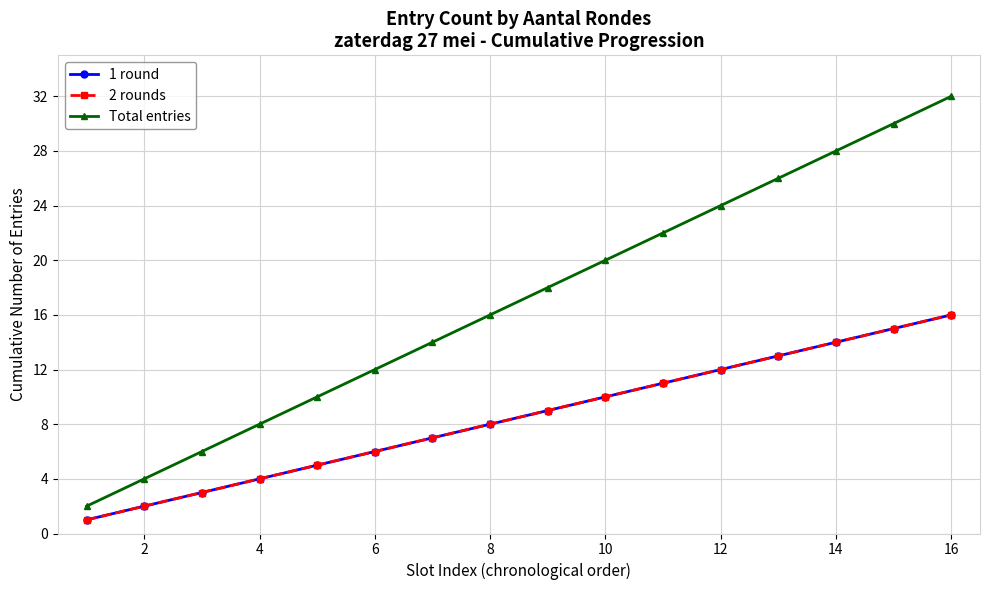

True or false: 2 rounds and 1 round intersect in this chart.

False